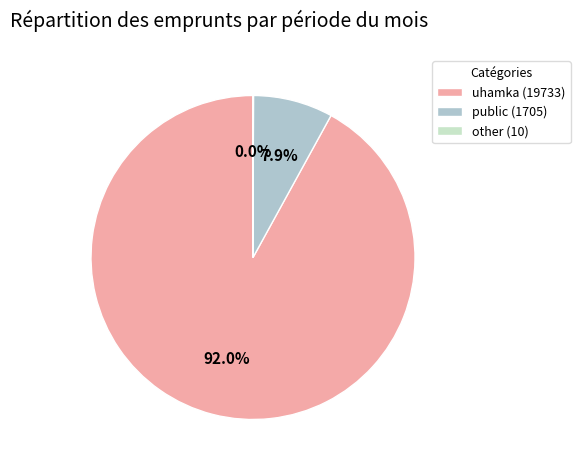

Is uhamka the majority of the pie?

Yes